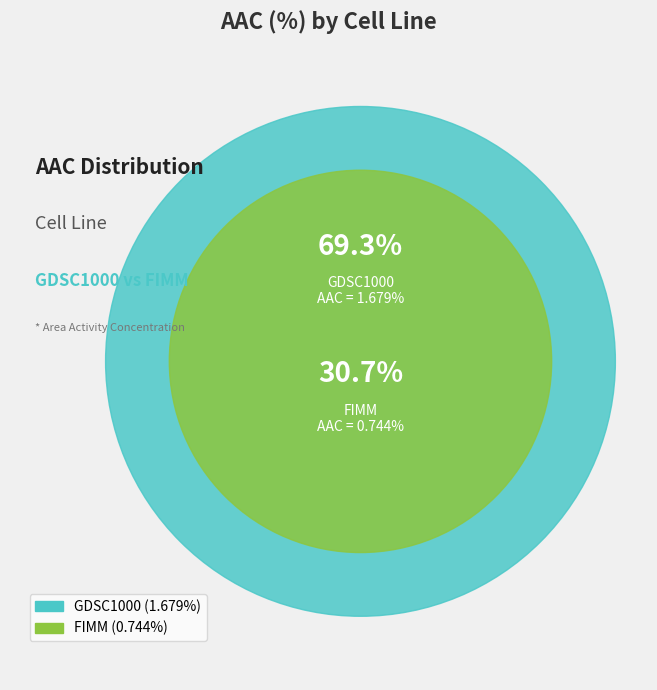

Rank the categories by value from lowest to highest.

FIMM, GDSC1000